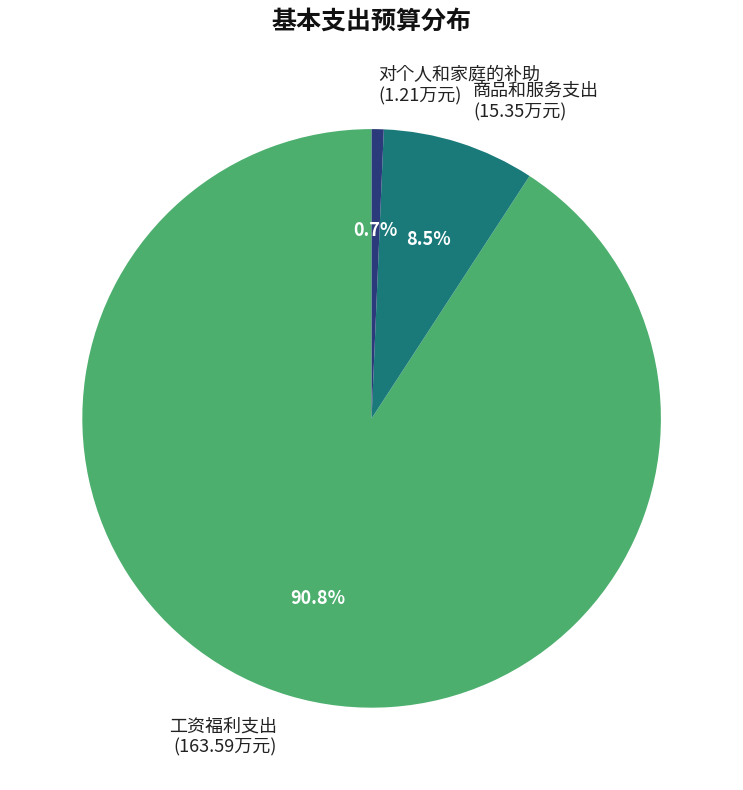

To the nearest percent, what is the difference between the 工资福利支出 and 对个人和家庭的补助 slice percentages?

90%